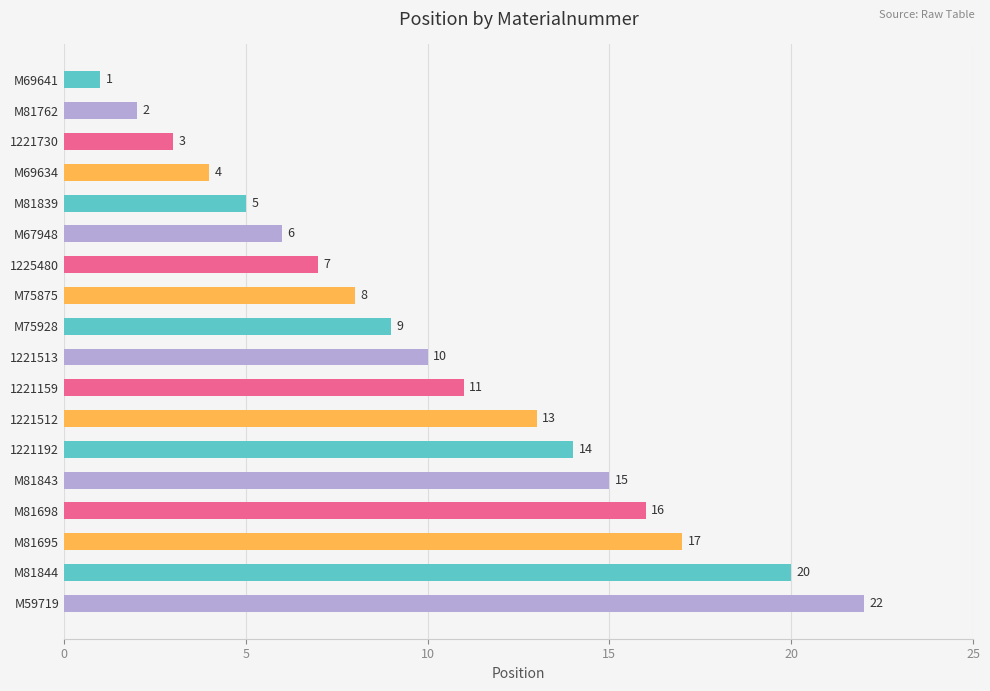

Which has a higher value, M81698 or 1221192?

M81698